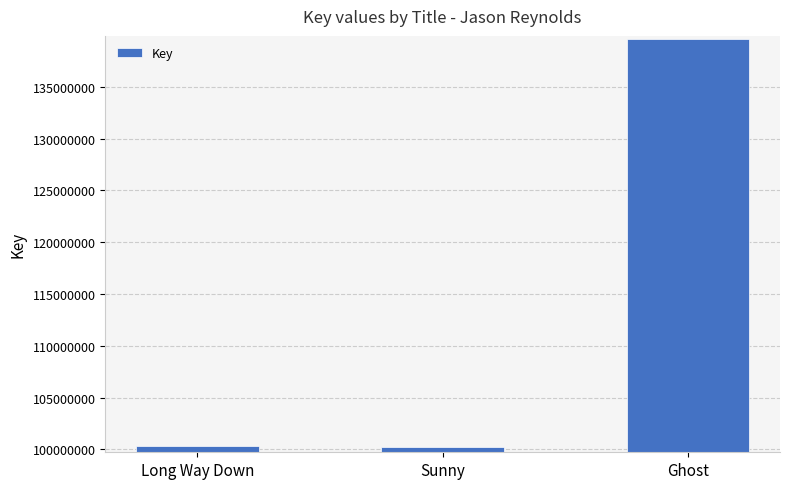

What is the ratio of the value at Sunny to the value at Ghost?

0.7